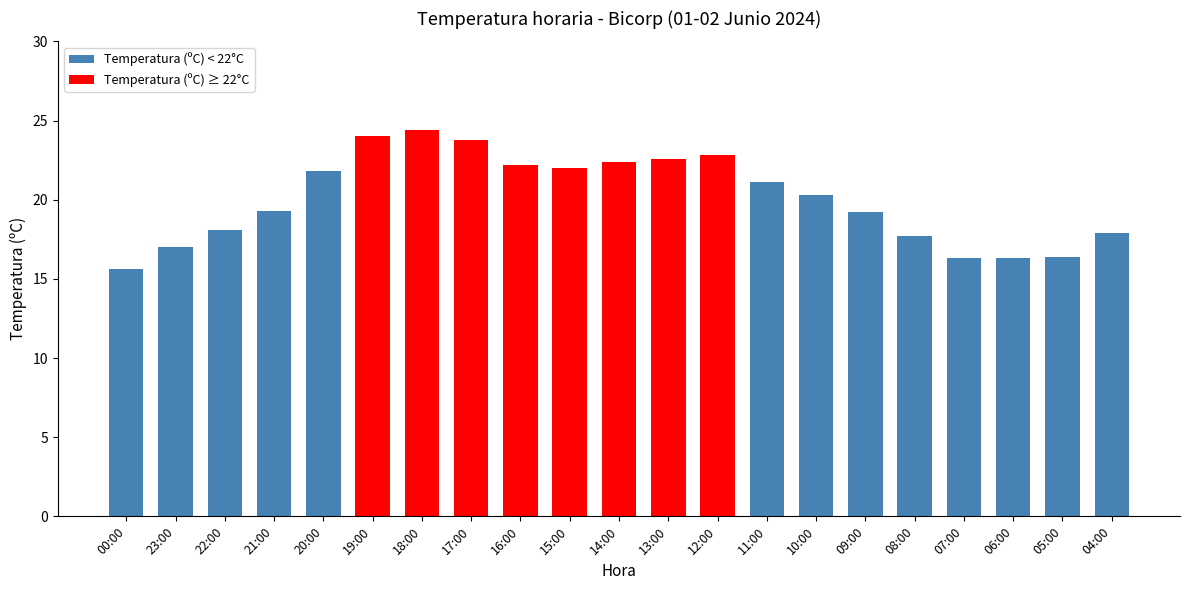

The chart shows a value of 22.2 at 16:00. True or false?

True